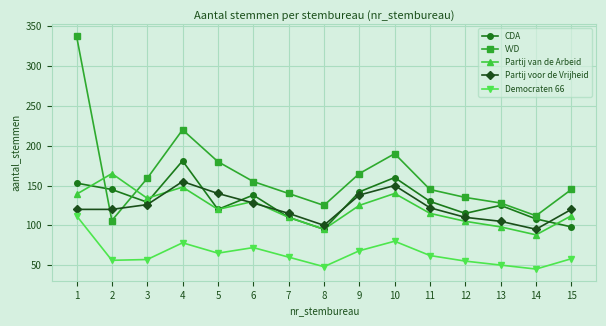

What is the value of the Partij voor de Vrijheid point at the 6th from the left?

128